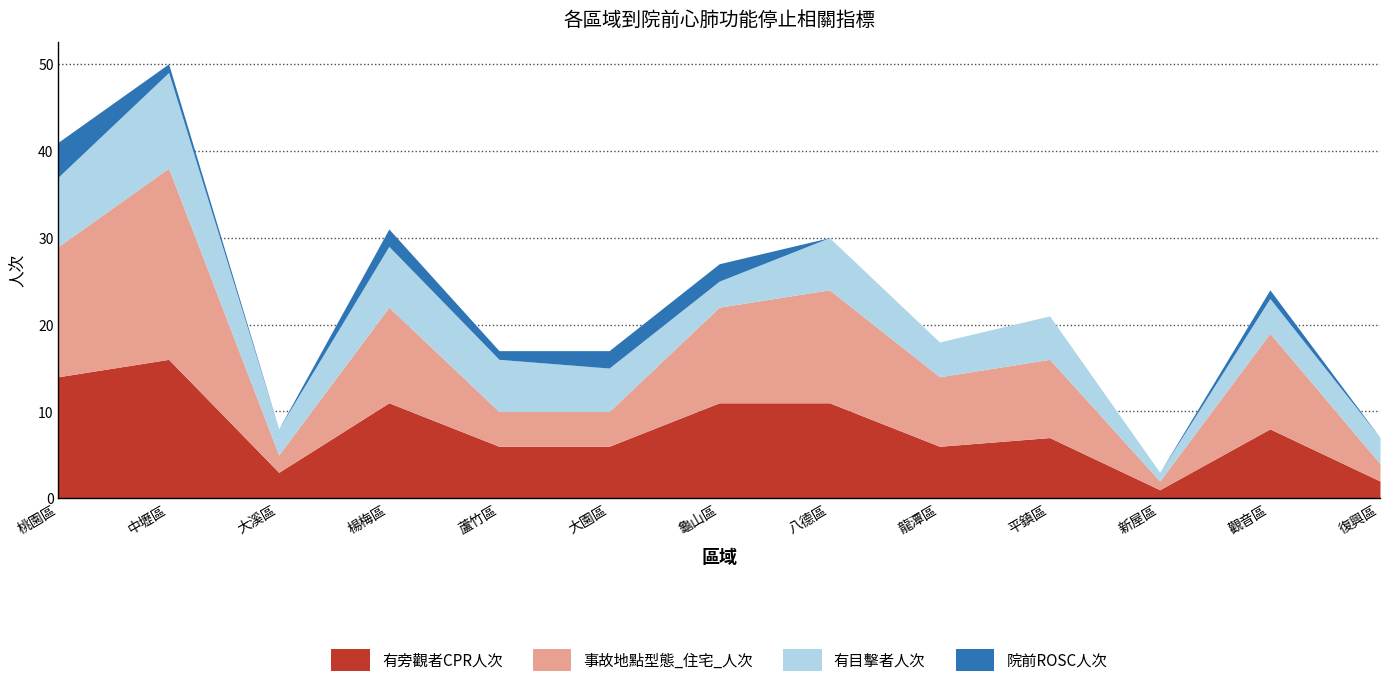

What is the sum of the 院前ROSC人次 values at 八德區 and 龜山區?

2